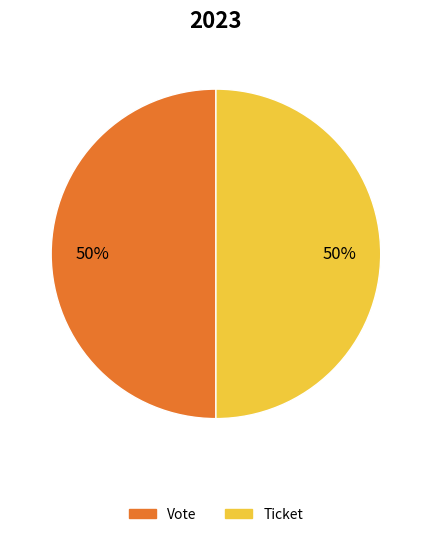

Do Ticket and Vote together represent more than half of the pie?

Yes